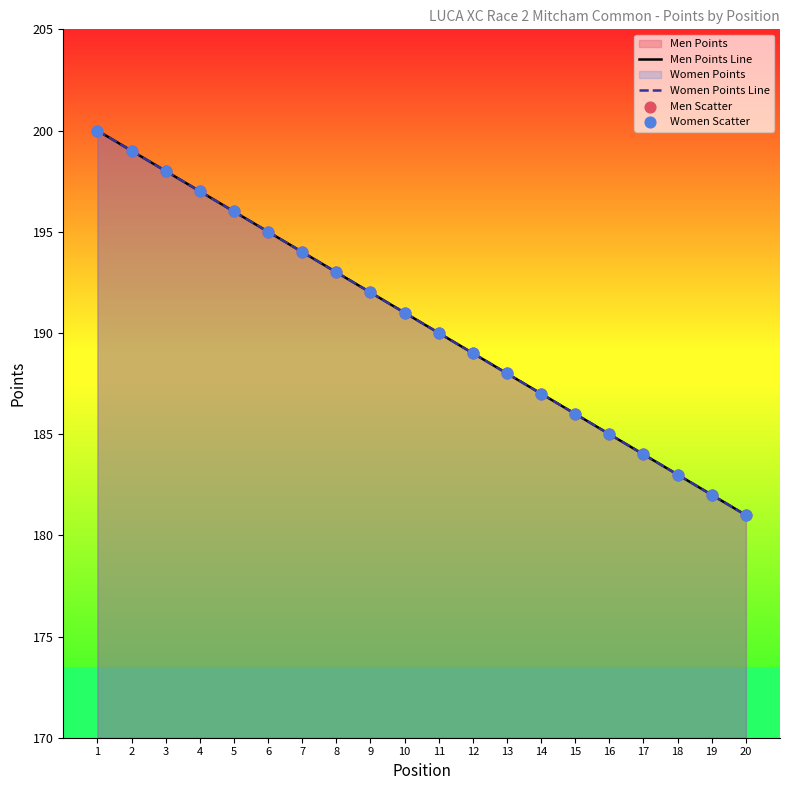

Which series reaches the minimum Y coordinate?

Men Points Line